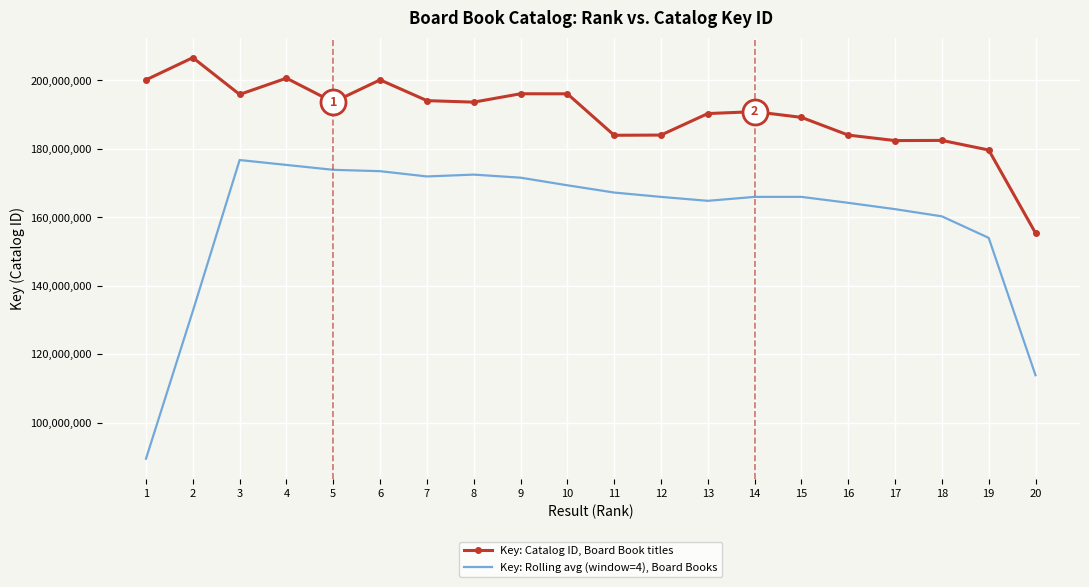

The Key: Catalog ID, Board Book titles series shows 54600299.0 at 3. True or false?

False